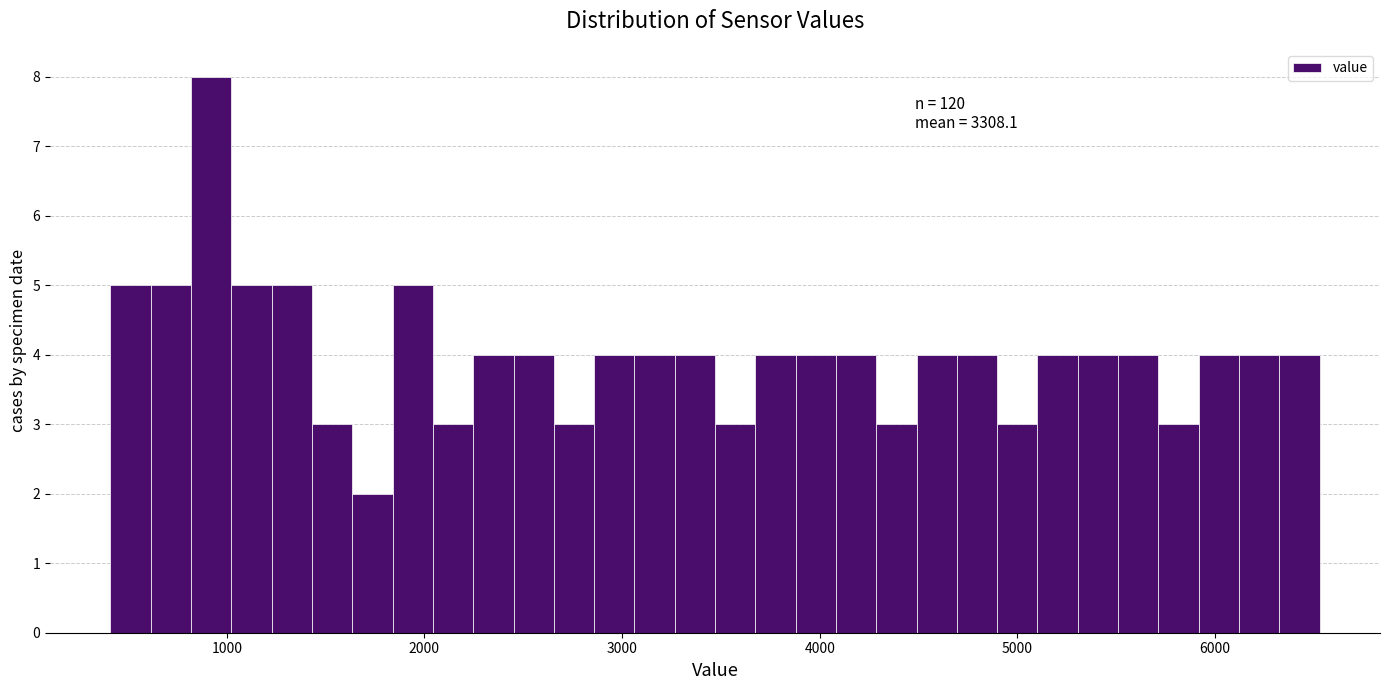

Read against the x-axis, roughly where is the centre of the tallest bar?

900